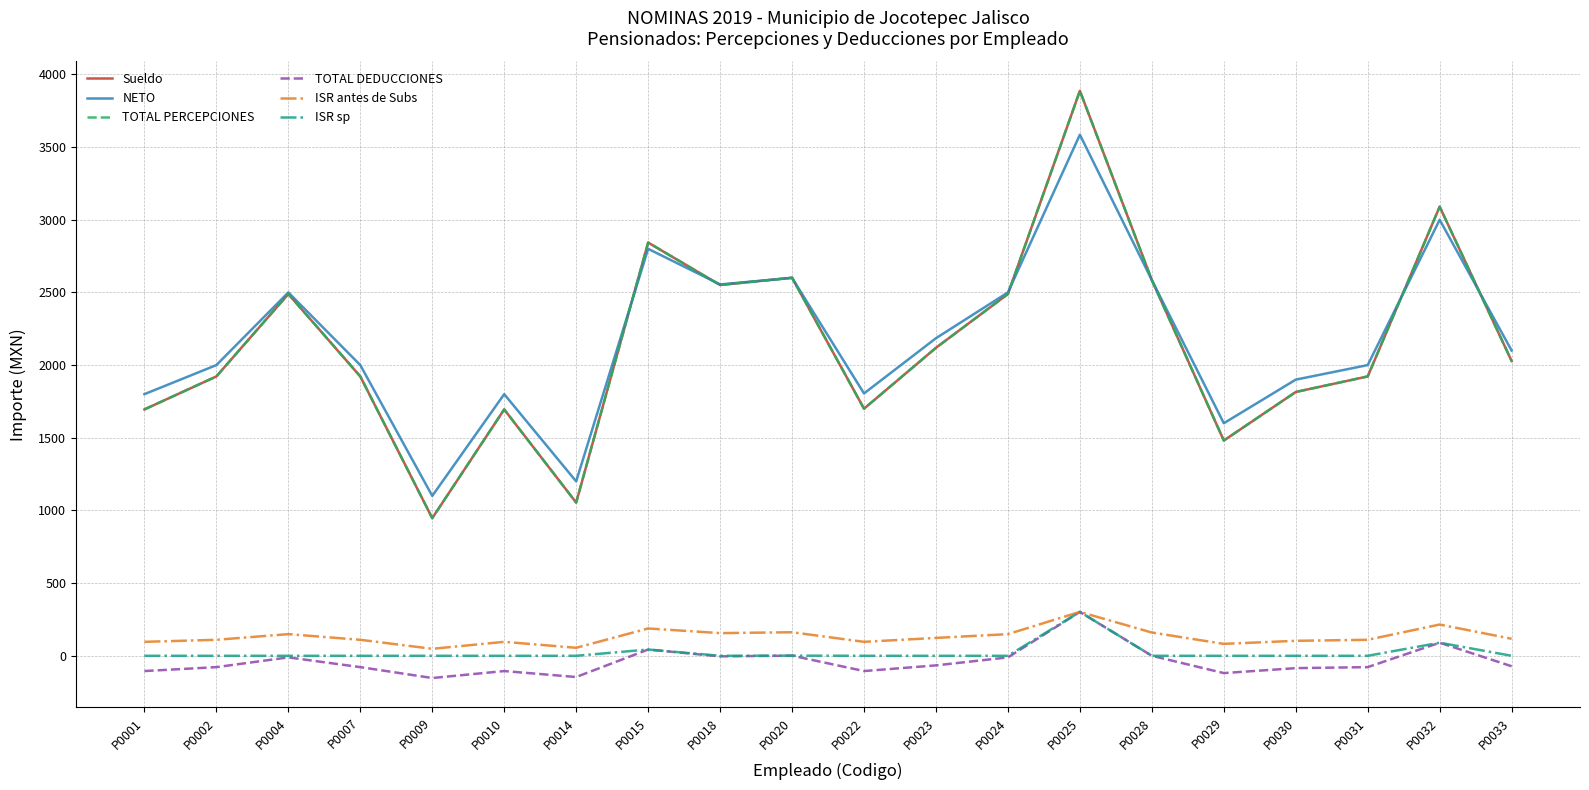

Is this an area chart (filled region under the line)?

No